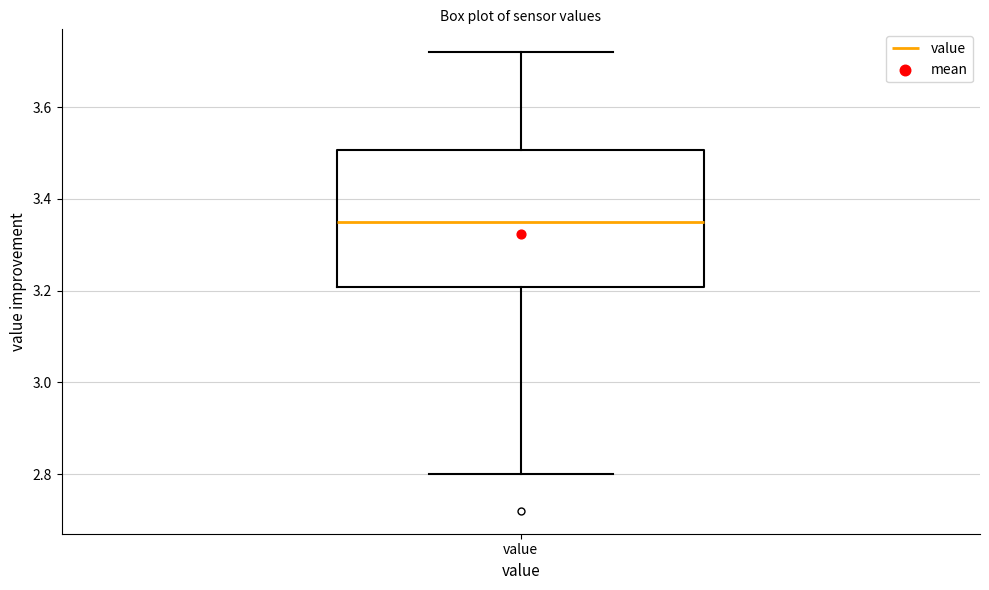

Where does the median line of the box for value sit on the y-axis? The values are not printed on the chart, so give them approximately, as read against the axis.

3.36